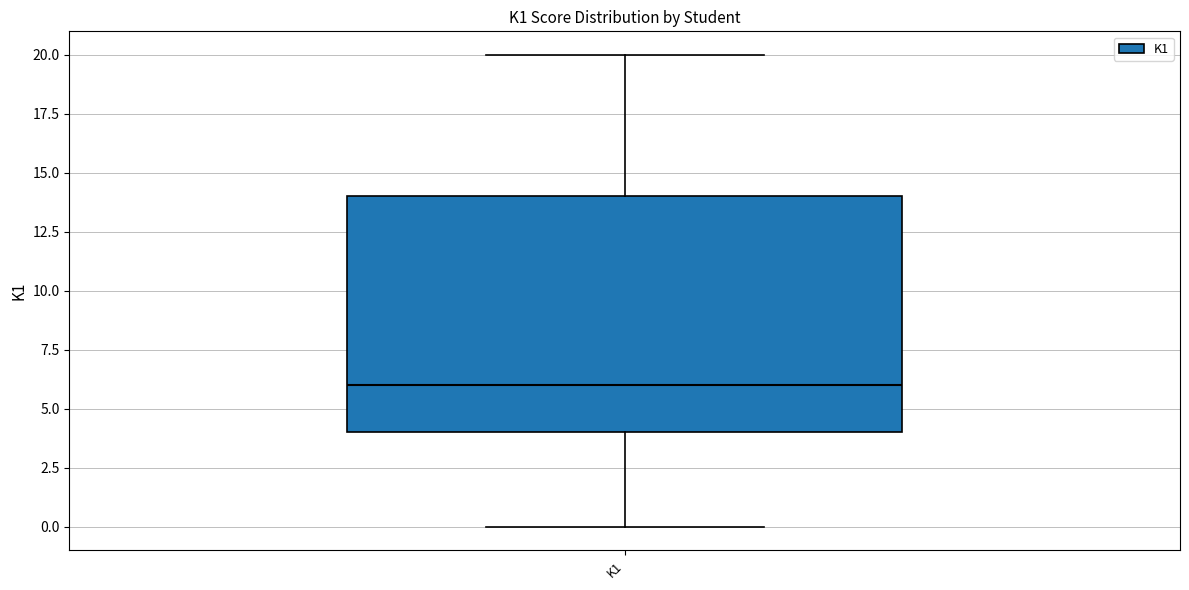

Read this box plot against the y-axis: the position of the median line, the range covered by the box, and the ends of both whiskers. The values are not printed on the chart, so give them approximately, as read against the axis.

median 6, box 4 to 14, whiskers 0 to 20